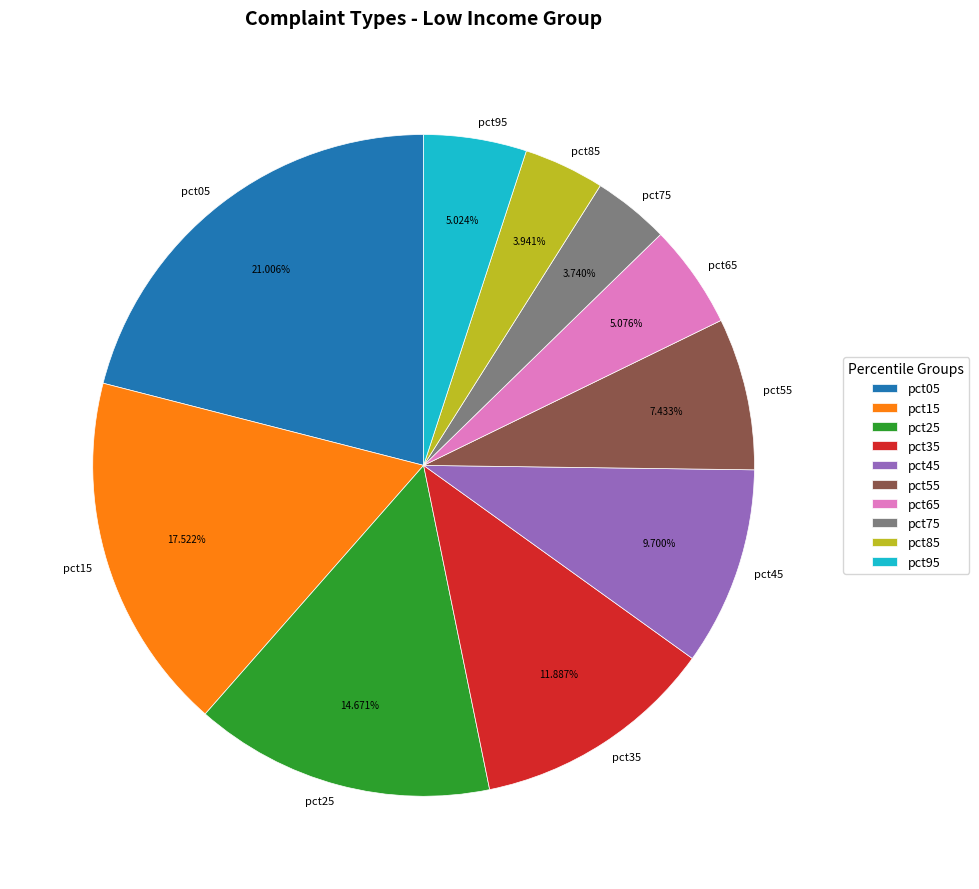

How many segments does this pie chart have?

10